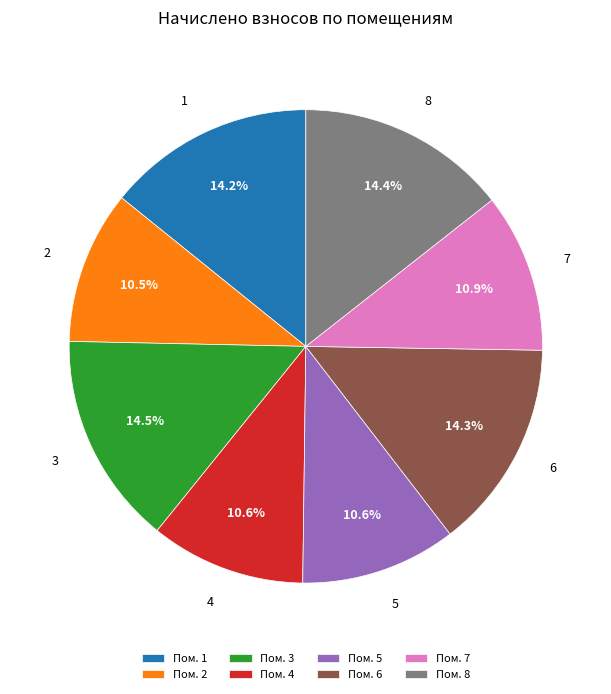

Is there any slice that represents more than half of the pie?

No